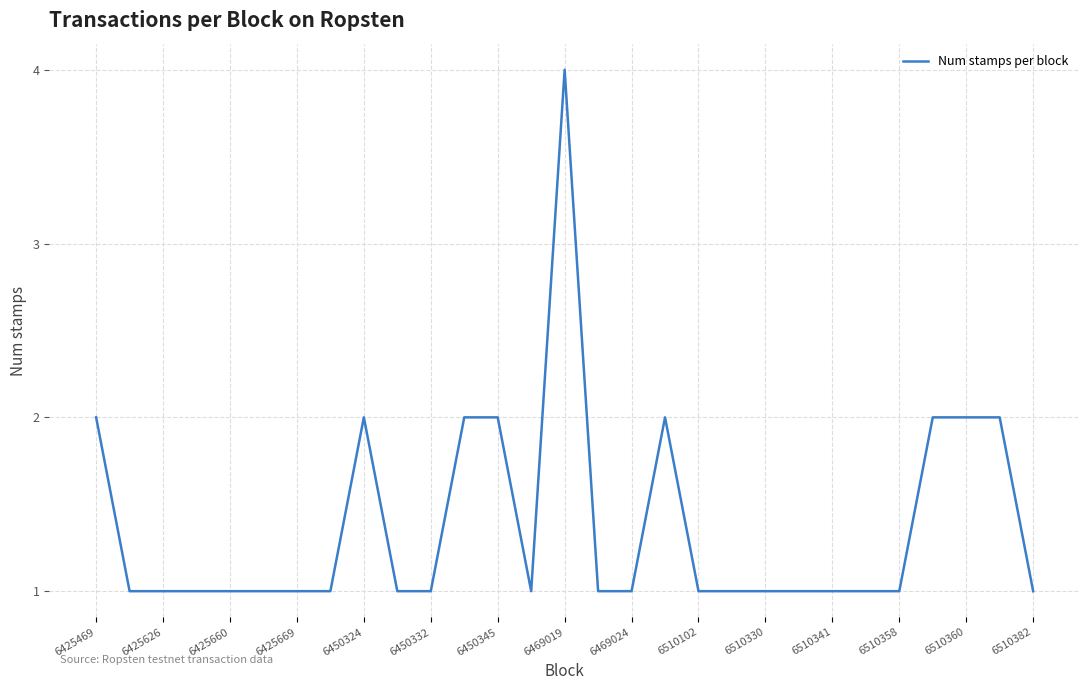

How many distinct data groups are displayed?

1